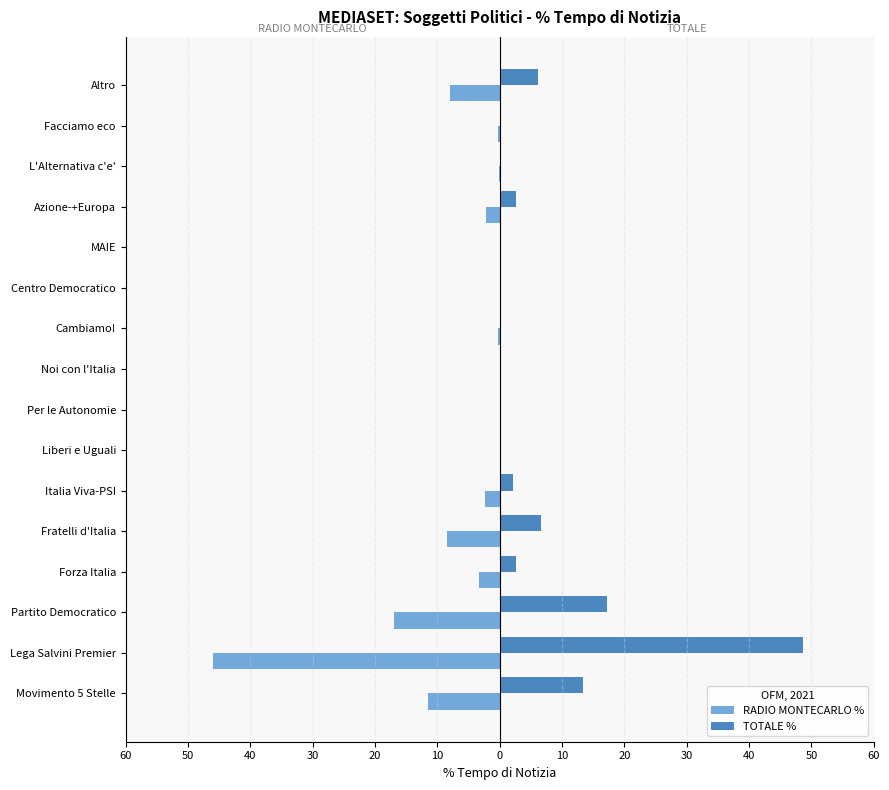

Reading left to right, what are all the values shown in this chart?

RADIO MONTECARLO %: -11.5	-46.0	-17.0	-3.3	-8.4	-2.4	0.0	0.0	0.0	-0.3	0.0	0.0	-2.3	-0.1	-0.4	-7.9
TOTALE %: 13.3	48.7	17.1	2.6	6.6	2.1	0.0	0.0	0.0	0.1	0.0	0.0	2.7	0.0	0.1	6.1